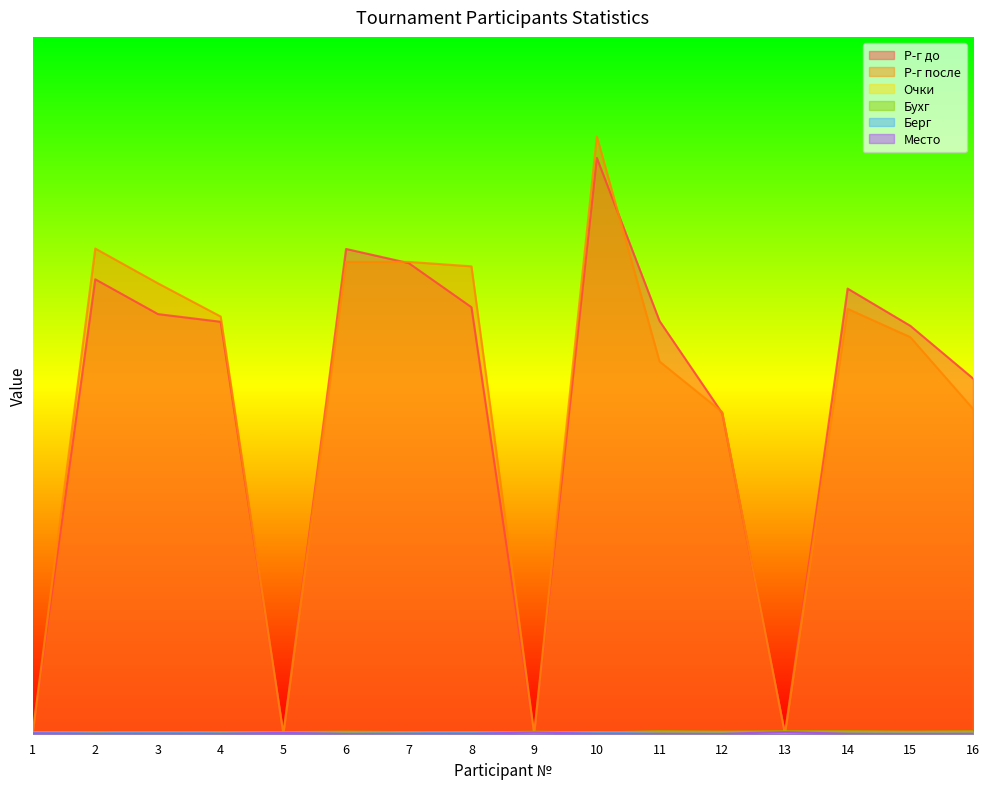

True or false: Бухг has a value of 0.0 at 3.

False